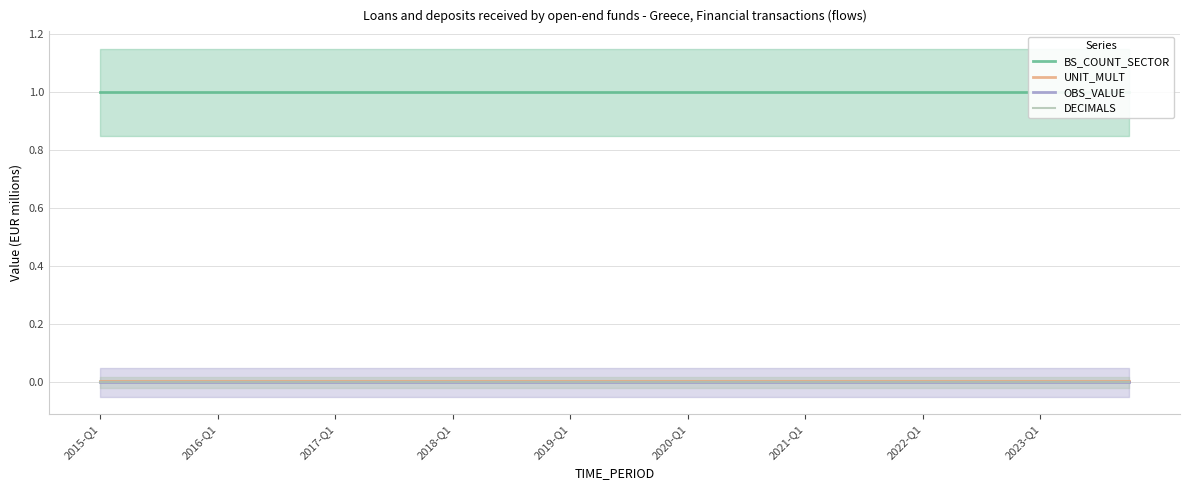

True or false: UNIT_MULT and DECIMALS cross at least once.

False